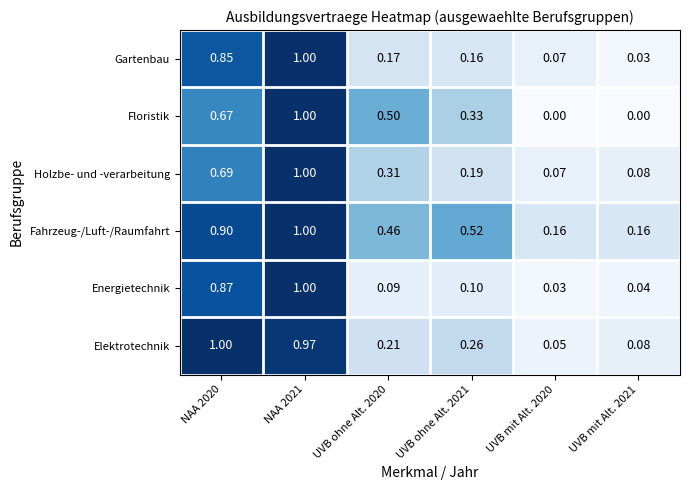

Which series changed the most between NAA 2021 and UVB ohne Alt. 2020?

Energietechnik